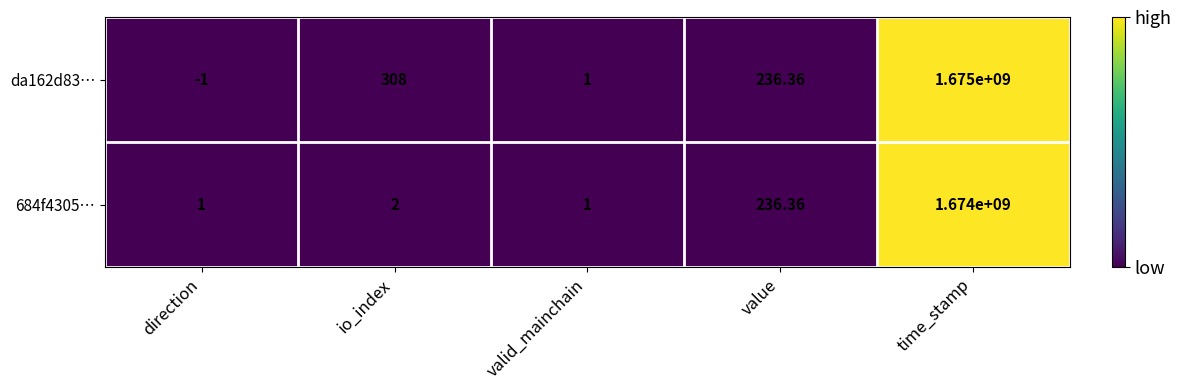

Which label corresponds to the smallest value in the chart?

direction